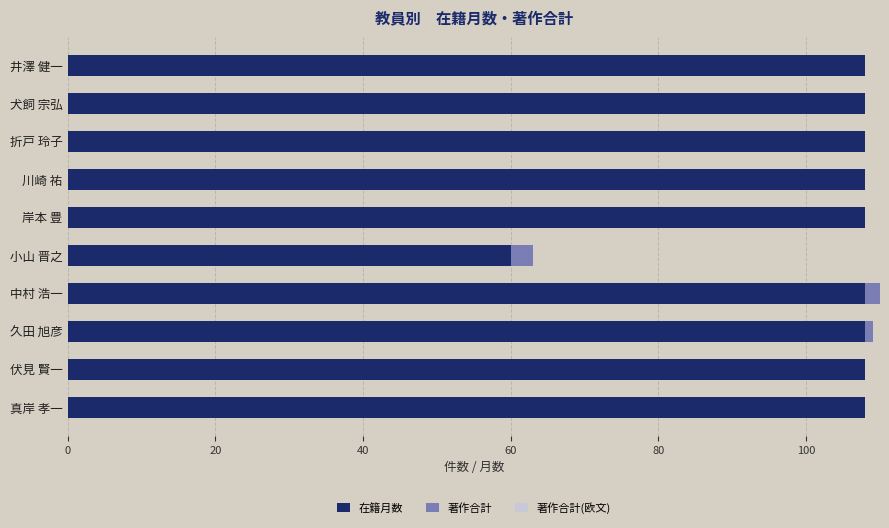

True or false: 在籍月数 has a value of 155 at 伏見 賢一.

False